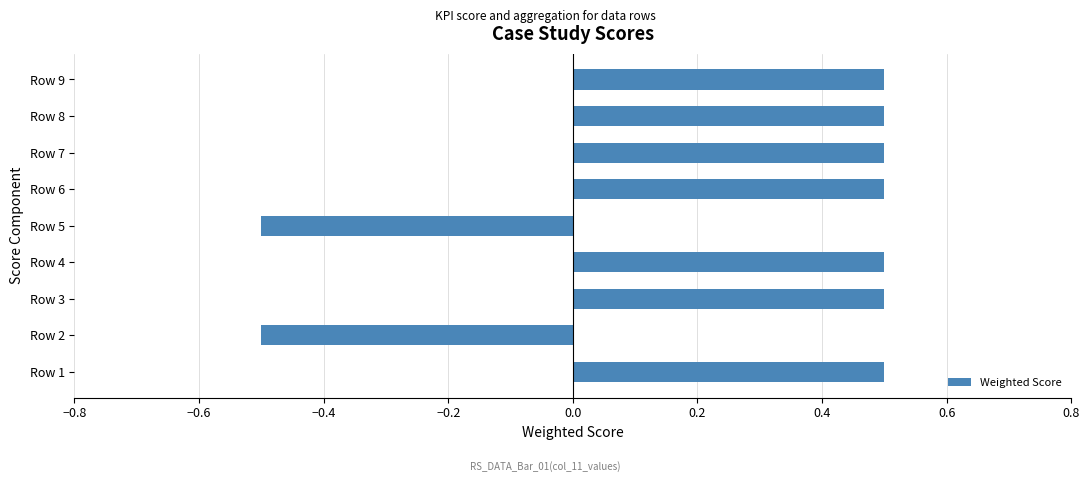

The chart shows a value of 0.1 at Row 1. True or false?

False